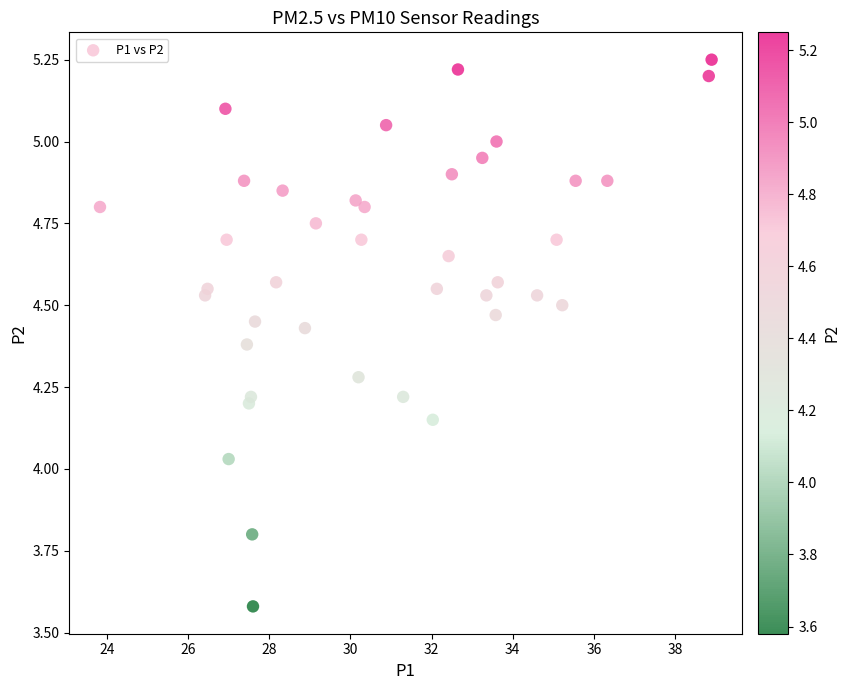

What is the range of X values (max minus min)?

15.1